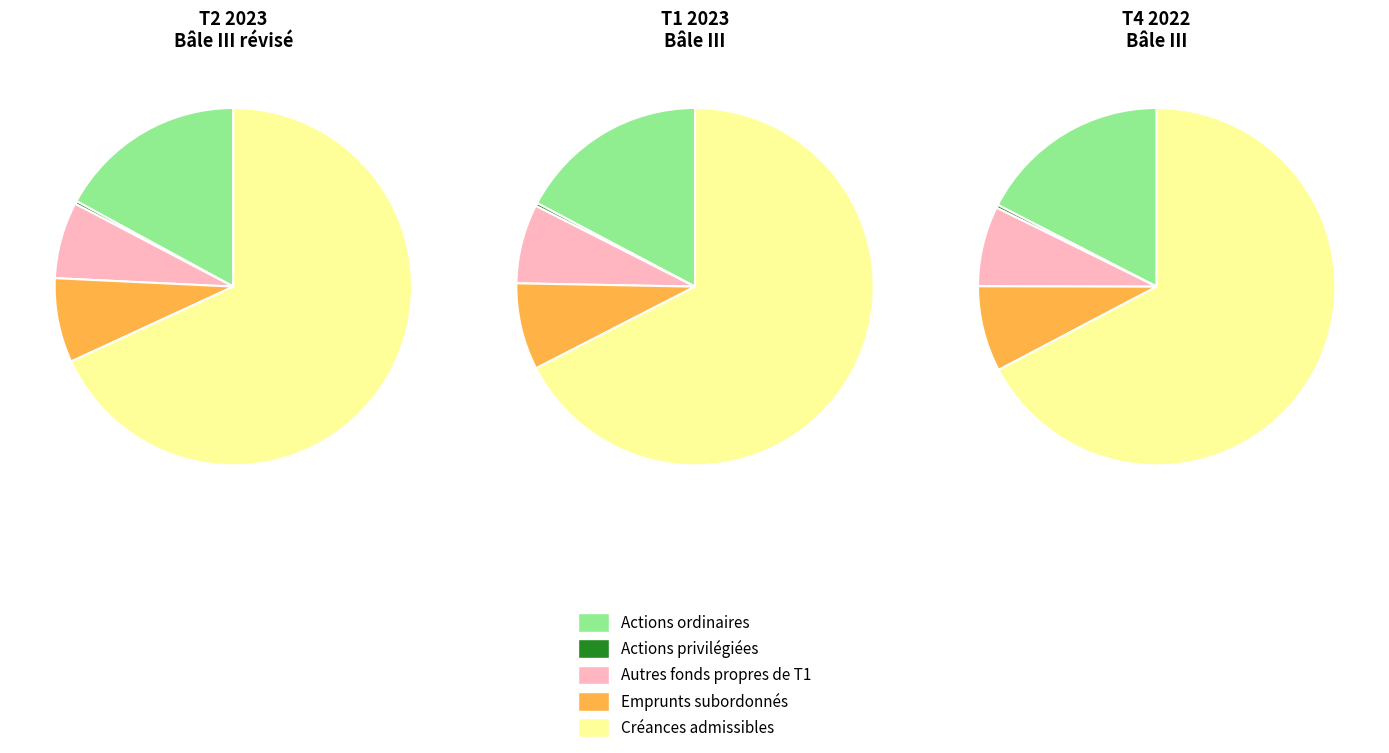

True or false: Créances admissibles accounts for 68% of the total.

True